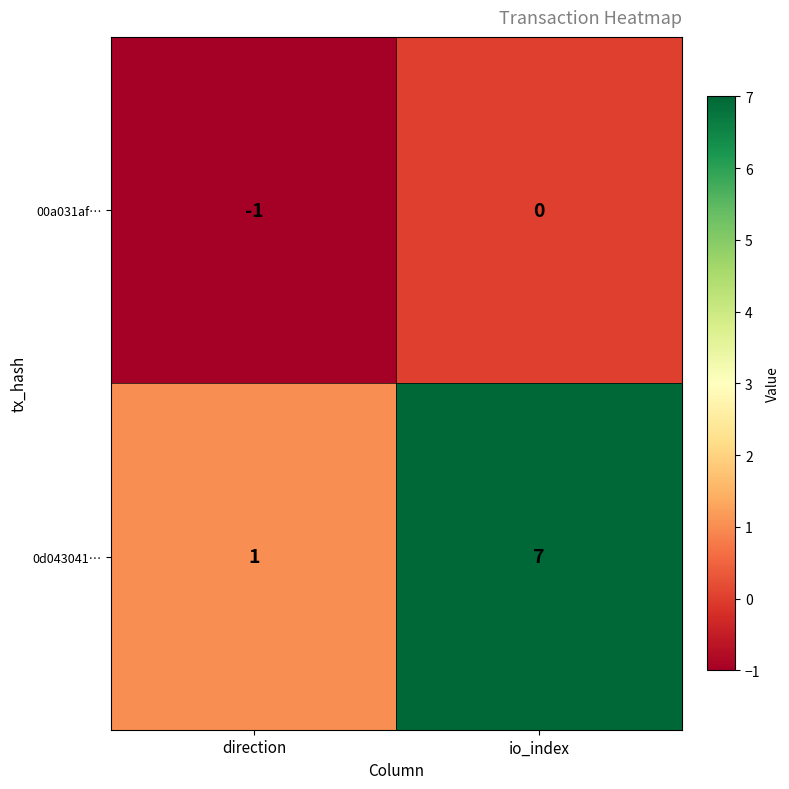

List the labels in order of 0d043041… value, largest first.

io_index, direction